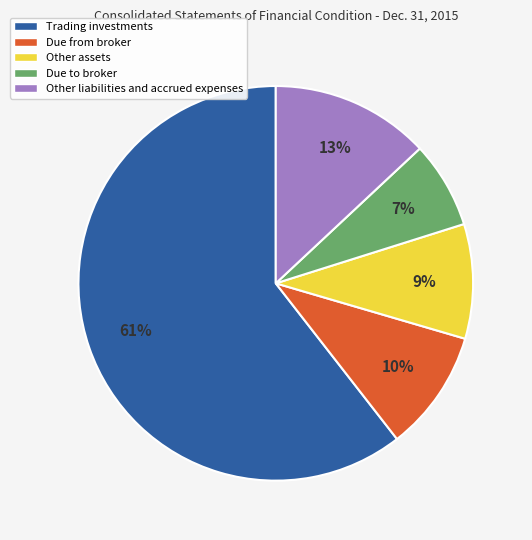

What percentage is the Other assets slice, to the nearest percent?

9%